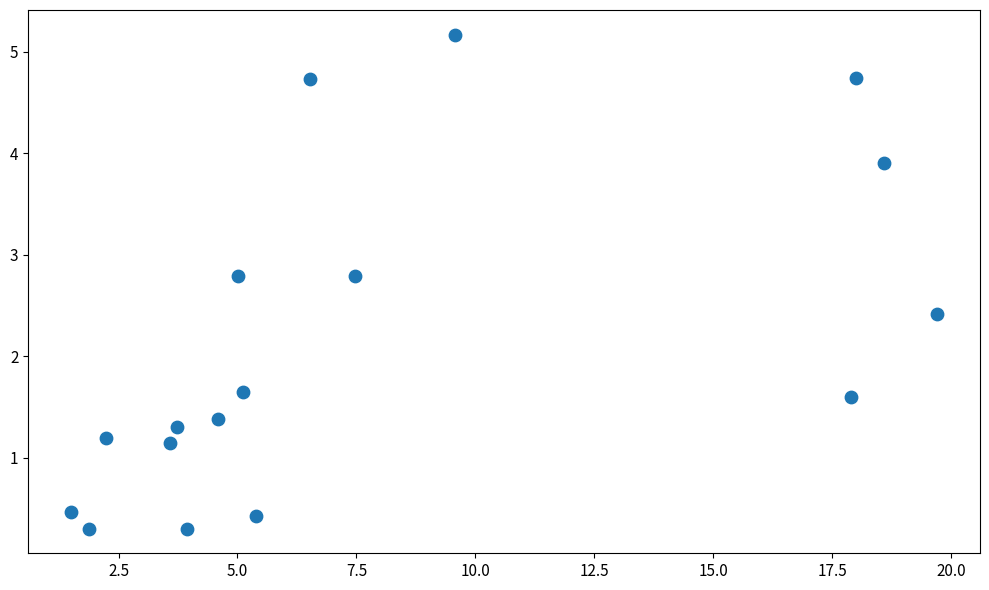

What is the range of Y values (max minus min)?

4.9